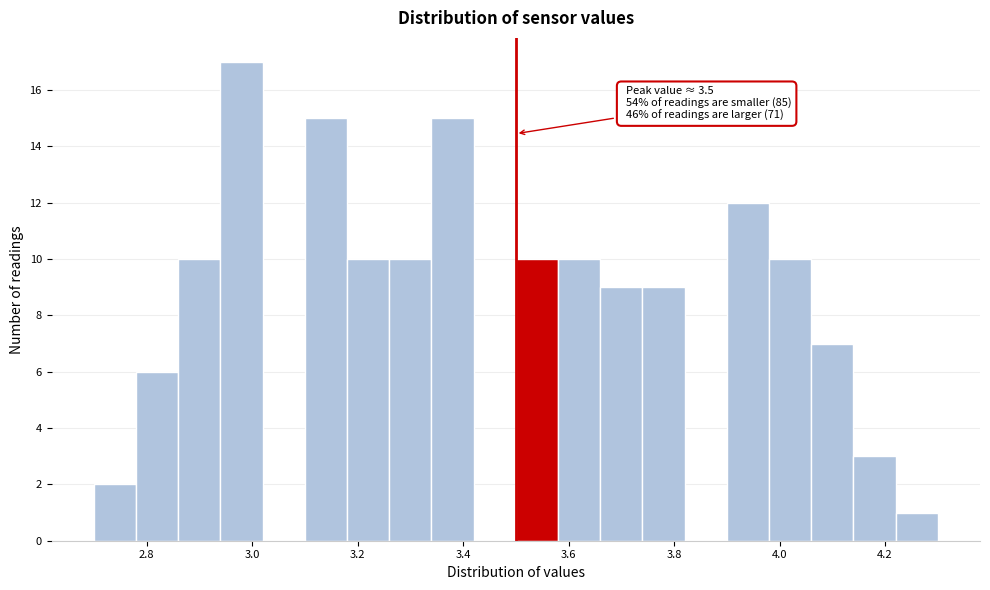

Which range on the x-axis has the tallest bar?

2.94 to 3.02